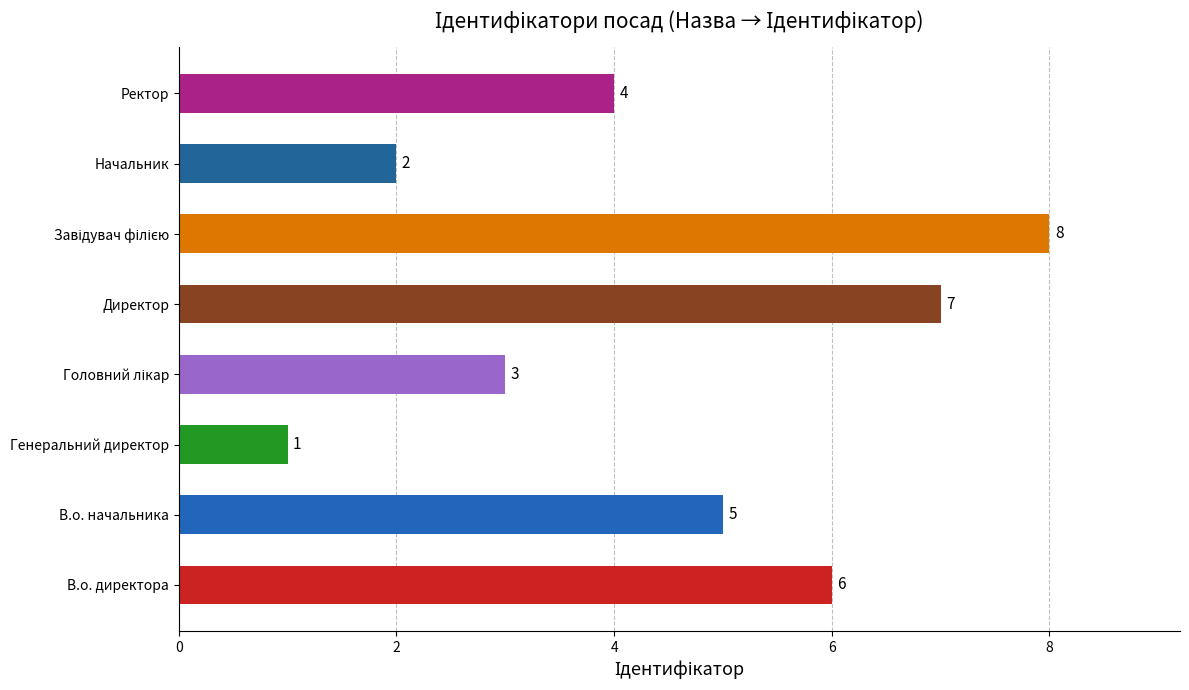

What is the difference between the maximum and minimum values?

7